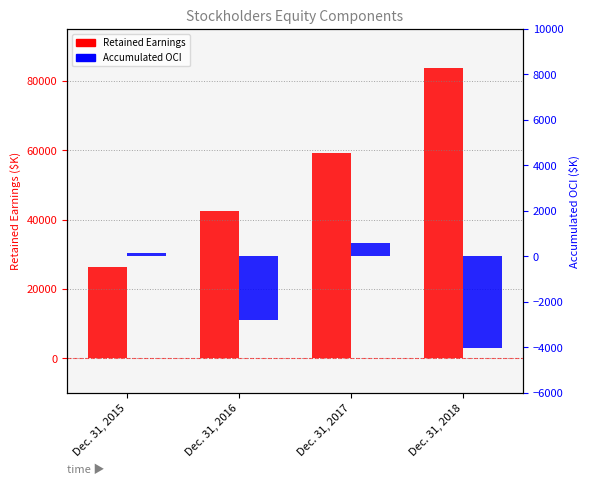

What is the value of the Retained Earnings bar at the 1st from the left?

26316